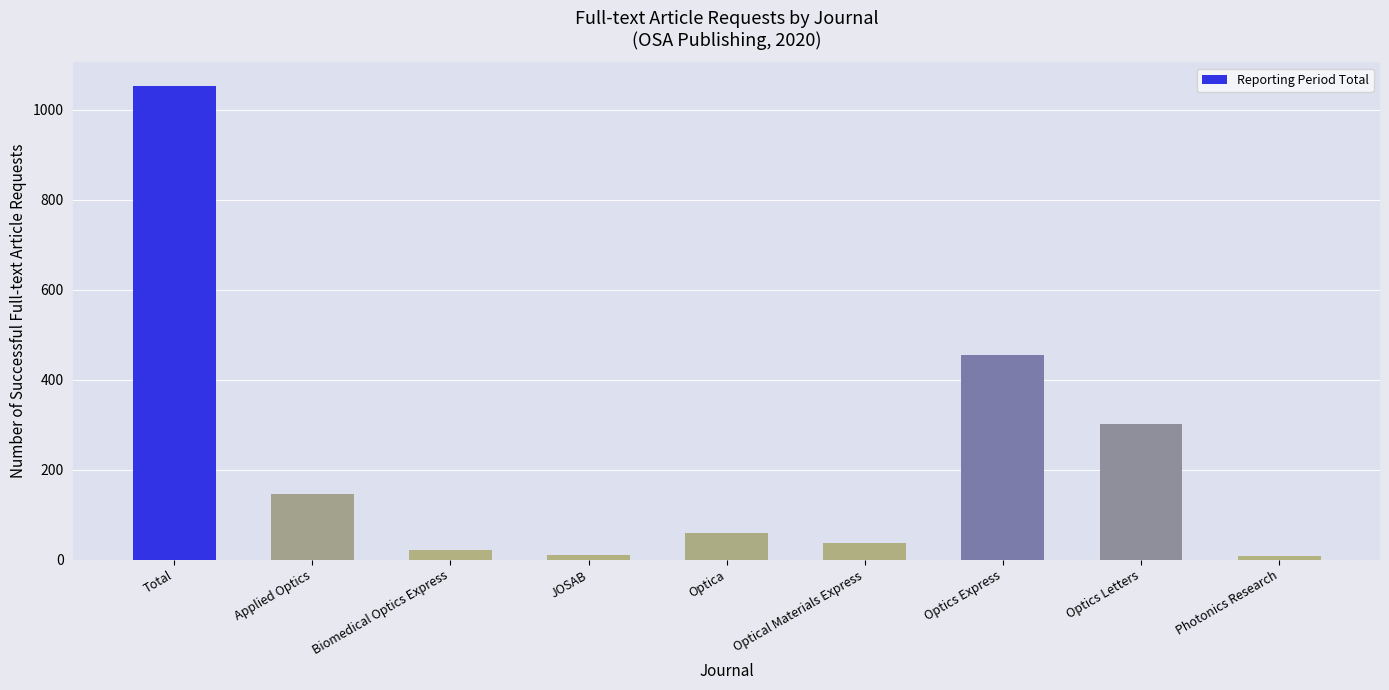

What is the label of the 6th bar from the right?

JOSAB